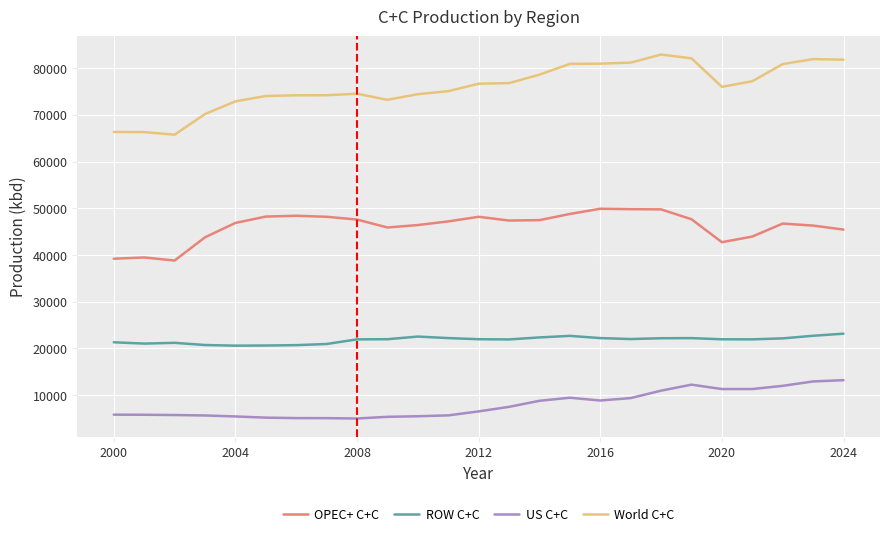

What is the maximum value for OPEC+ C+C?

49916.8